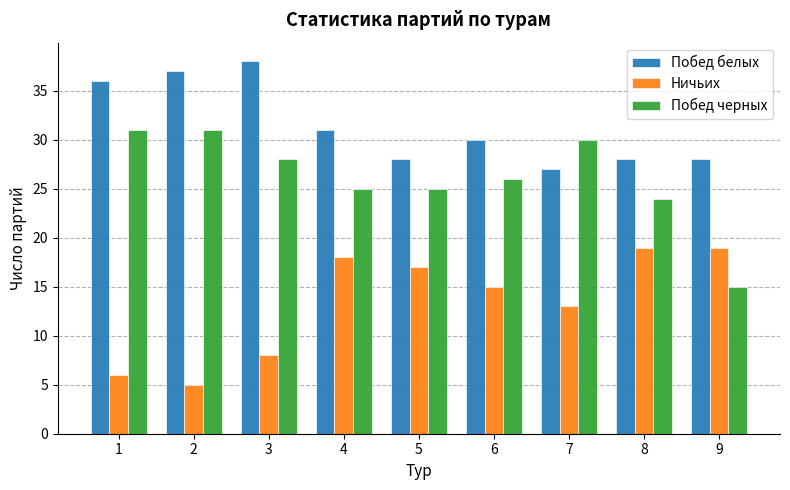

Is the value of Ничьих at 5 greater than the value of Побед черных at 7?

No